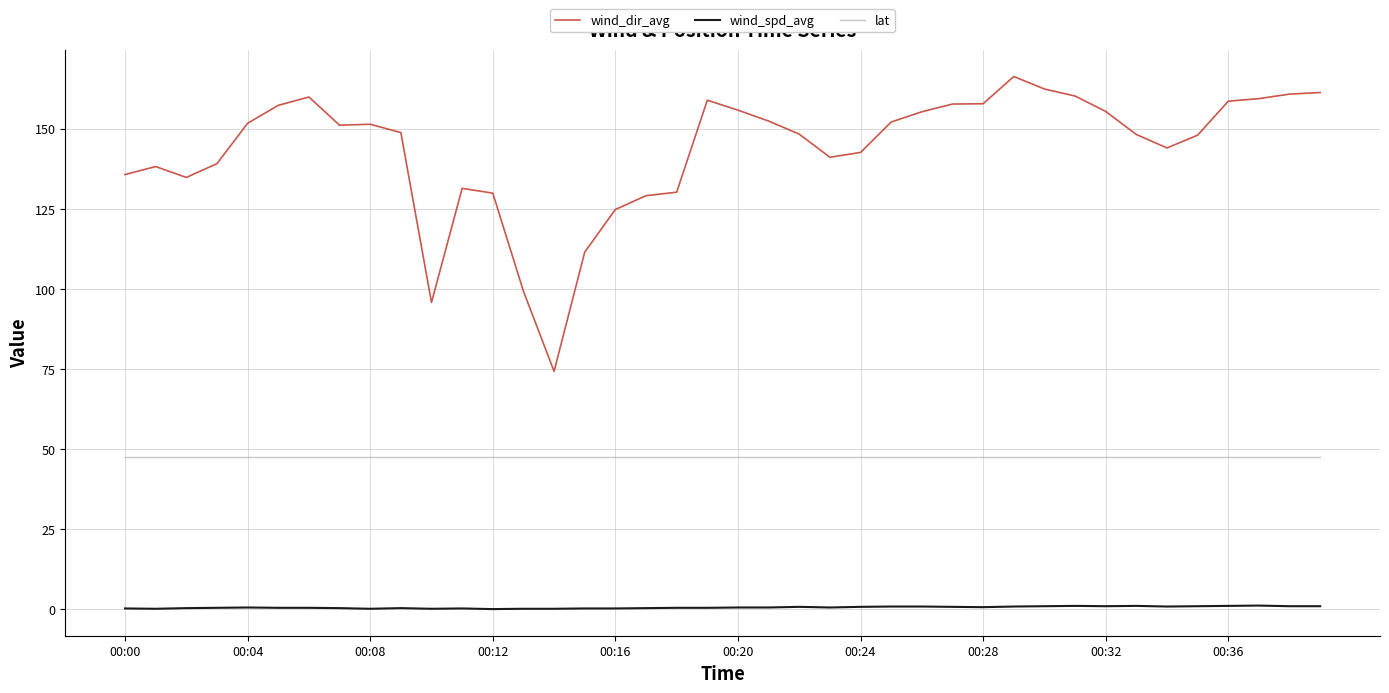

Which series has the widest spread of values?

wind_dir_avg